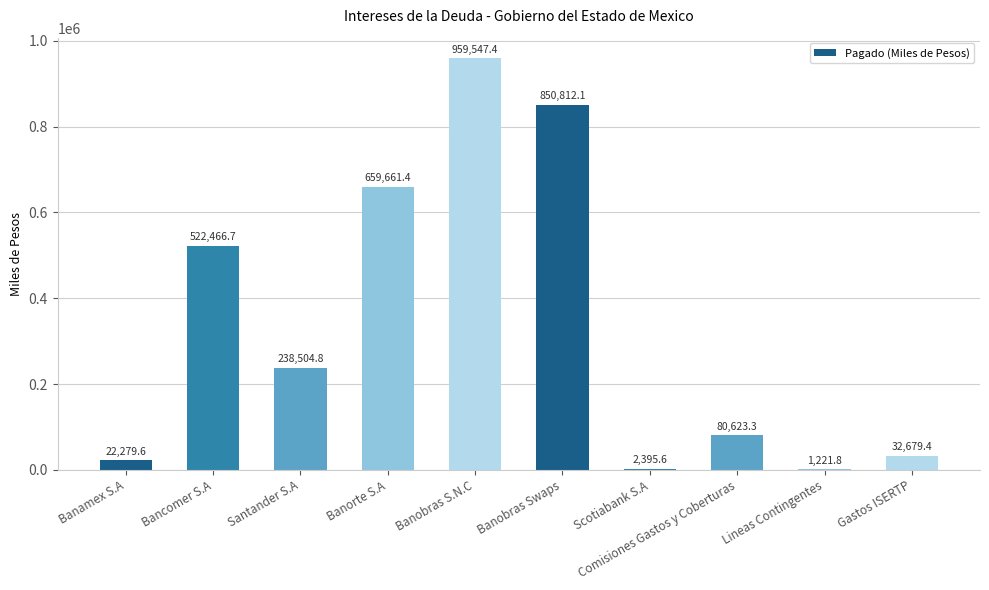

What is the difference between the values at Scotiabank S.A and Bancomer S.A?

520071.1